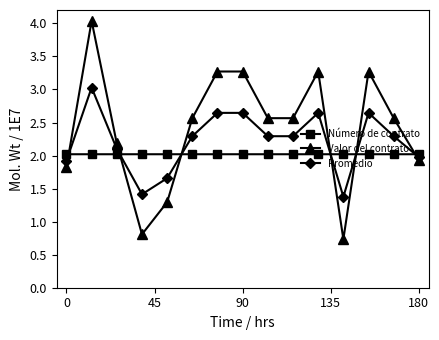

In Promedio, how many points are higher than both neighbors (excluding endpoints)?

4